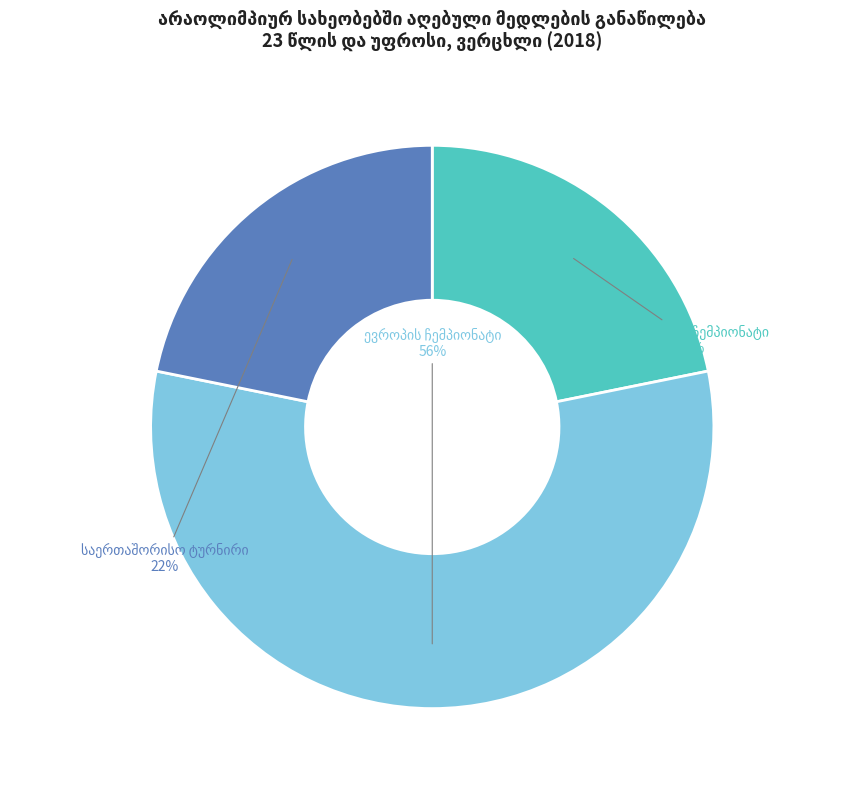

To the nearest percent, what is the average slice percentage?

33%